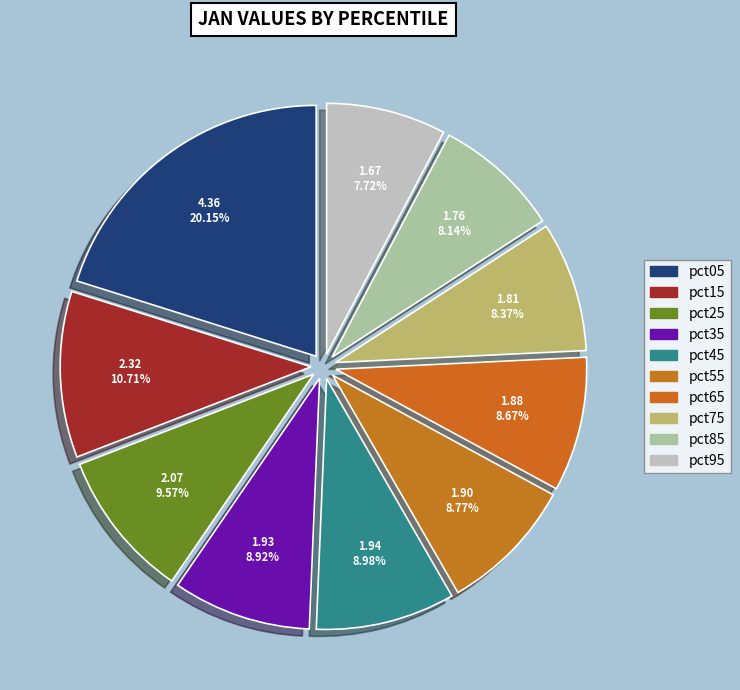

Combined, do pct45 and pct05 account for over 50%?

No